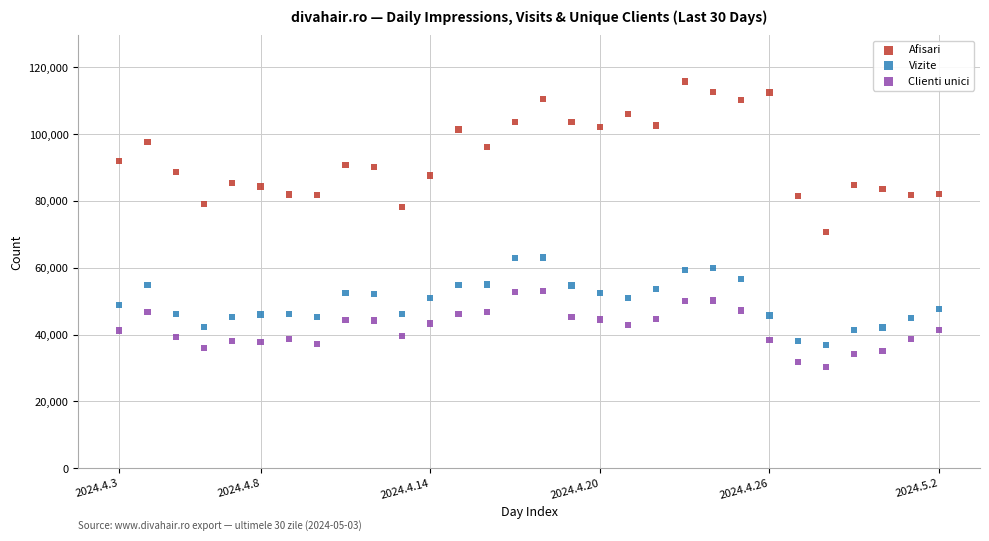

Which series reaches the minimum Y coordinate?

Clienti unici